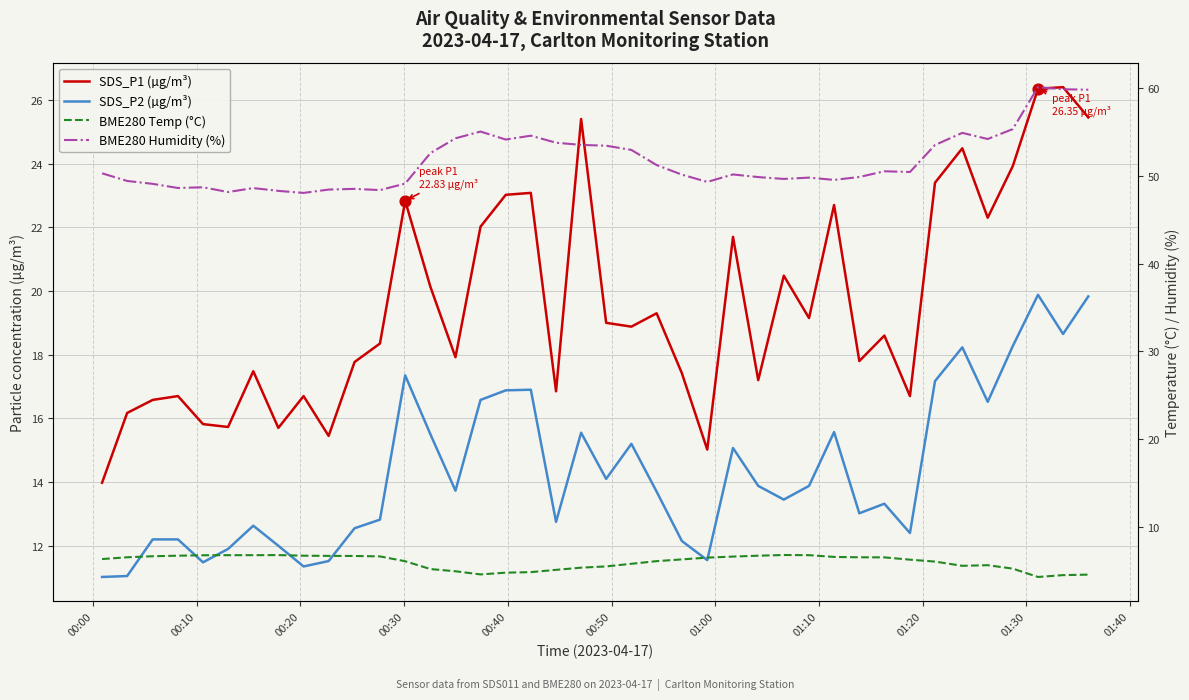

Which series contains the lowest Y value?

BME280 Temp (°C)